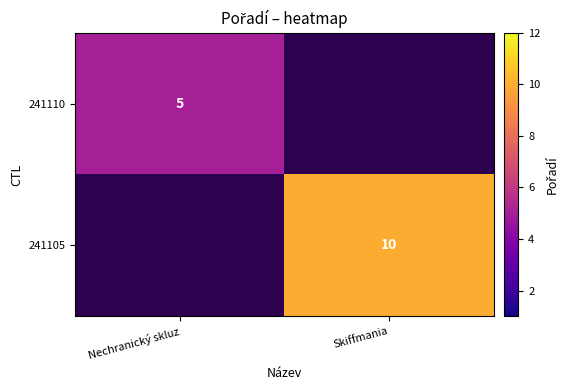

The 241105 series shows 17 at Skiffmania. True or false?

False